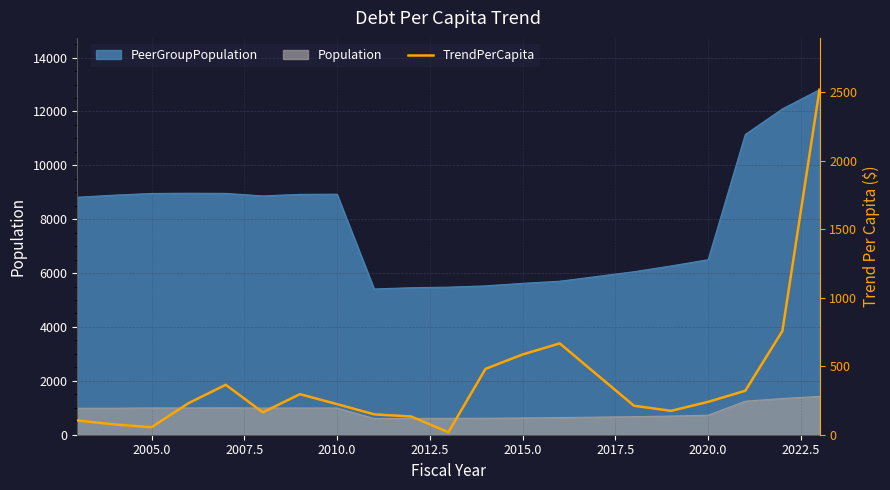

What is the sum of all values?

7764.8